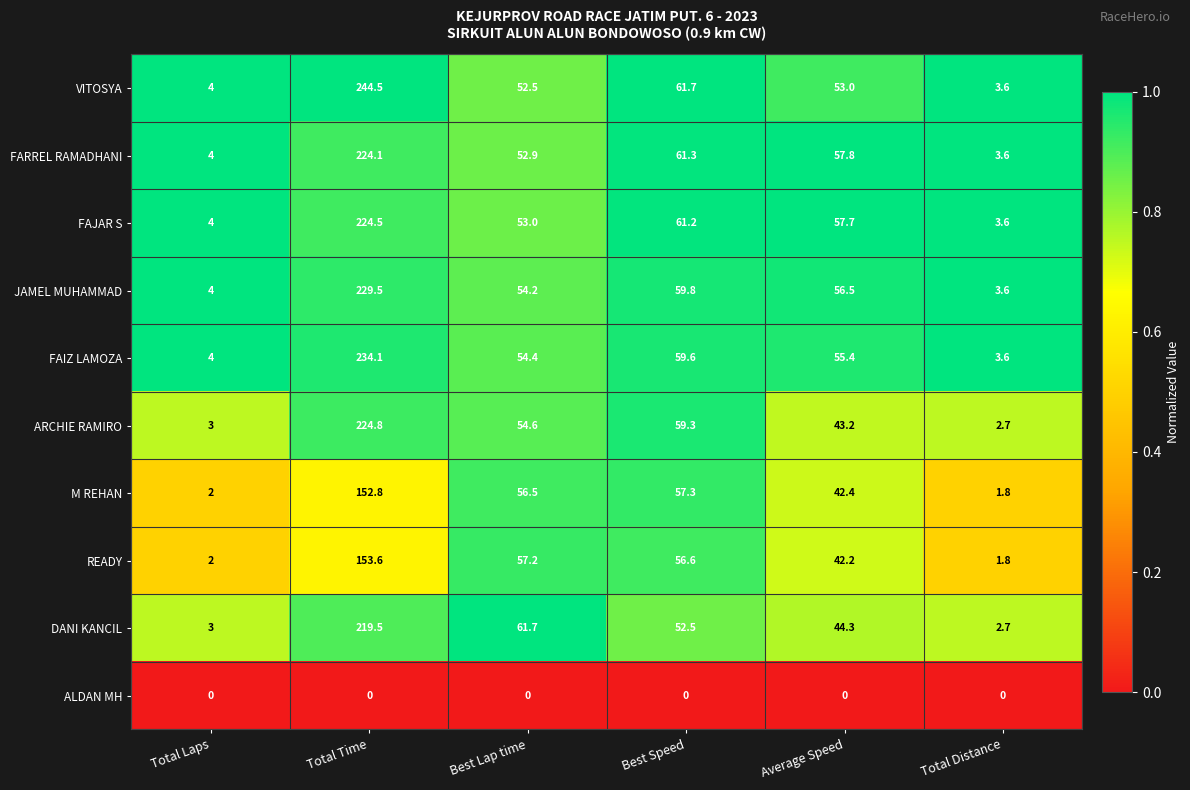

At which label is M REHAN closest to 77?

Best Speed